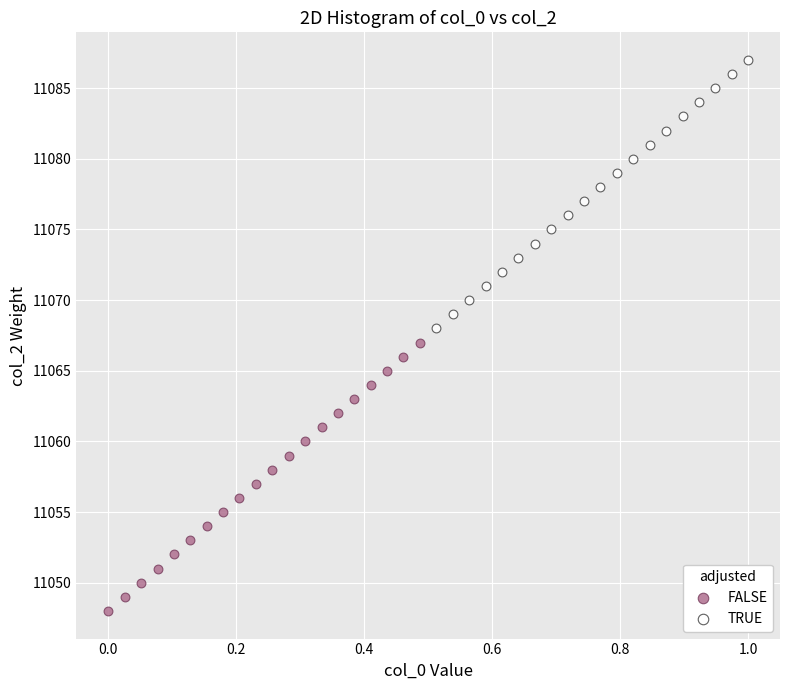

Which series reaches the maximum Y coordinate?

TRUE